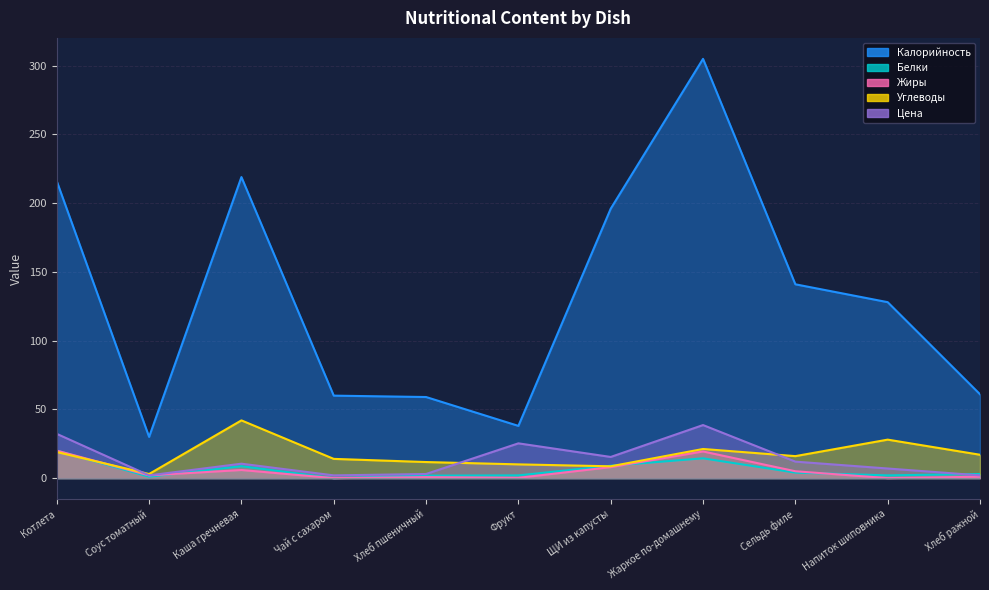

Count the number of data series in this chart.

5